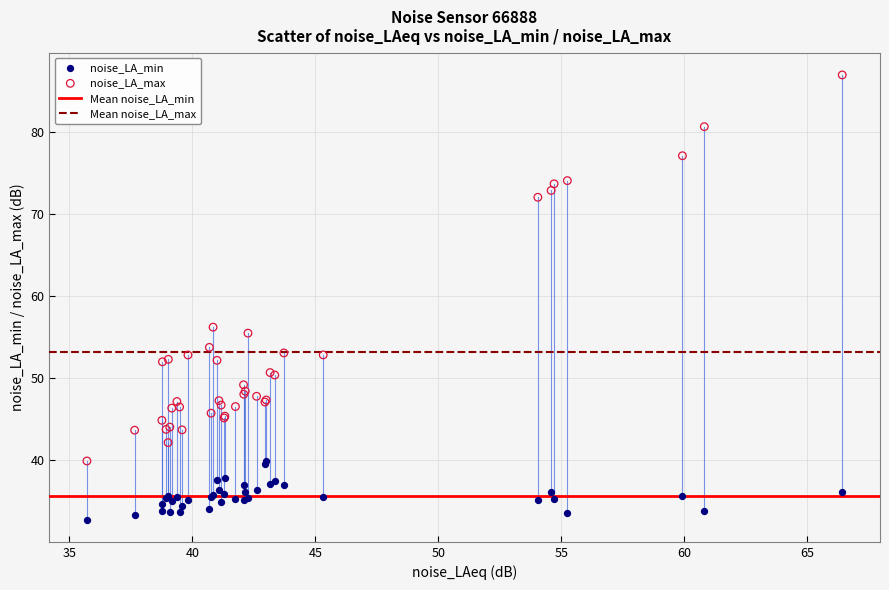

Which series reaches the minimum Y coordinate?

noise_LA_min